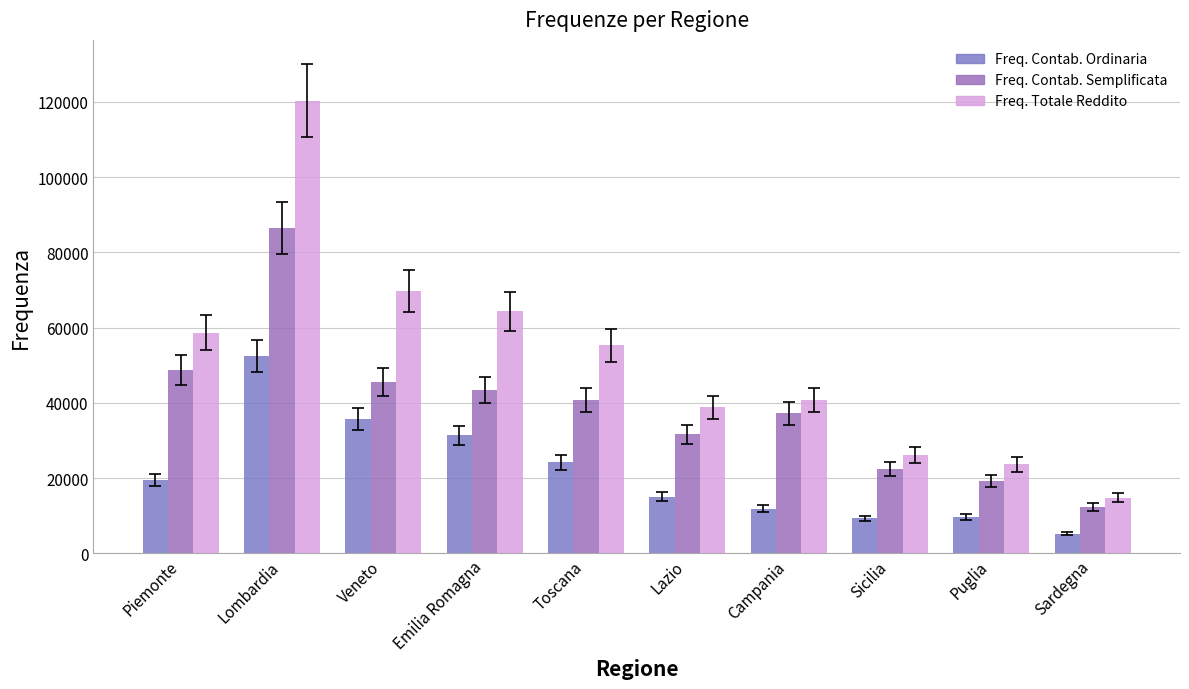

Which has a higher value, Sardegna or Piemonte?

Piemonte